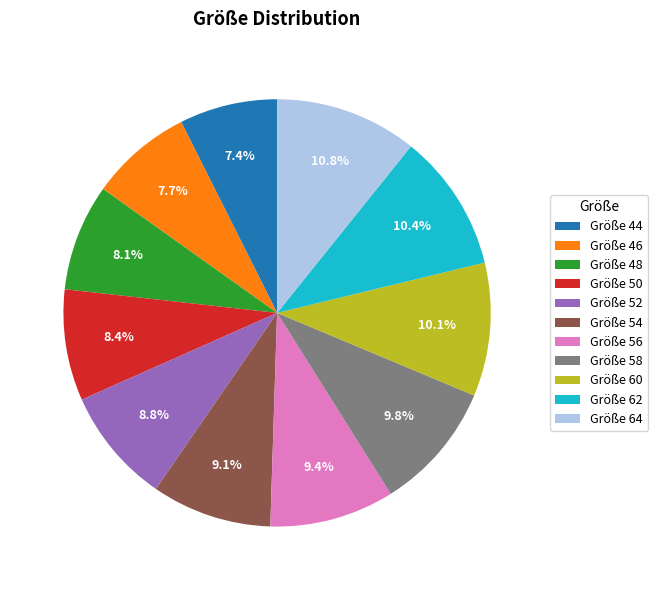

What portion of the pie excludes Größe 58?

90.2%